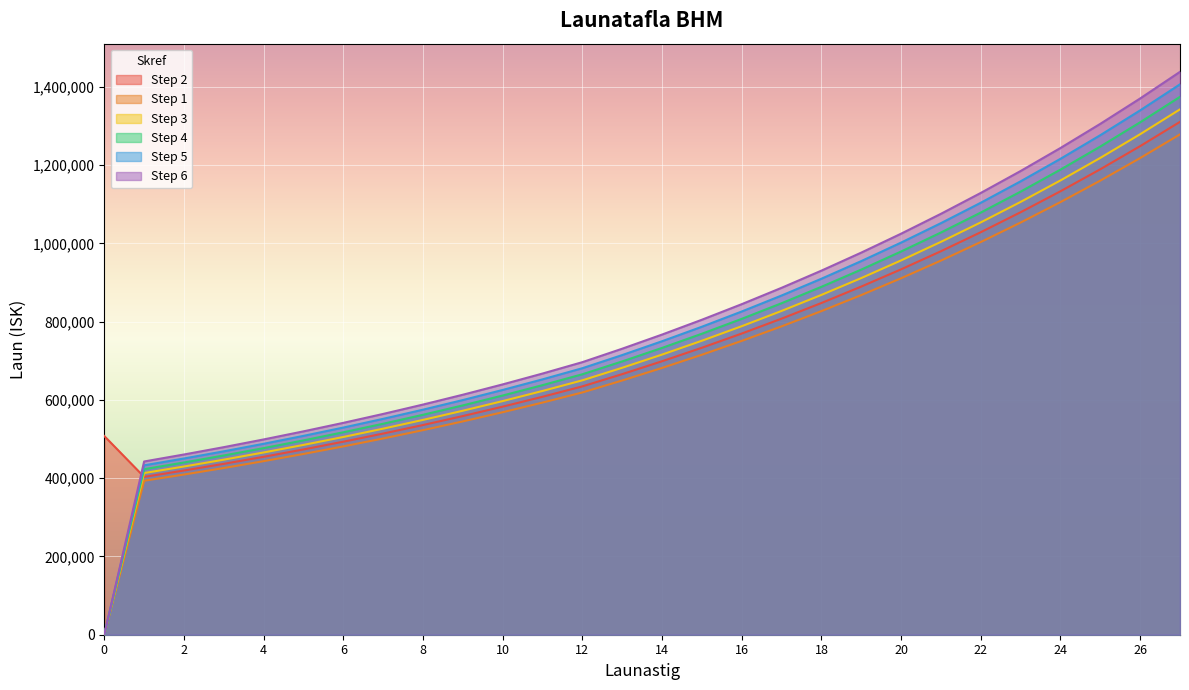

True or false: Step 6 and Step 4 intersect in this chart.

False